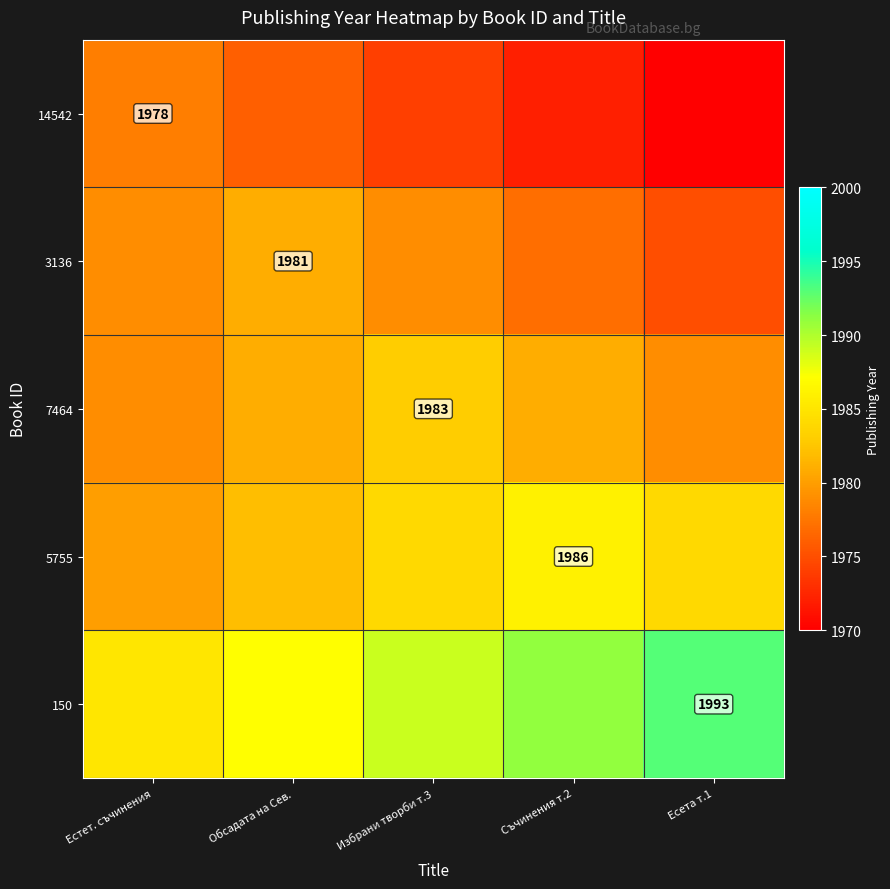

Is it true that 7464 equals 1983 at Избрани творби т.3?

True